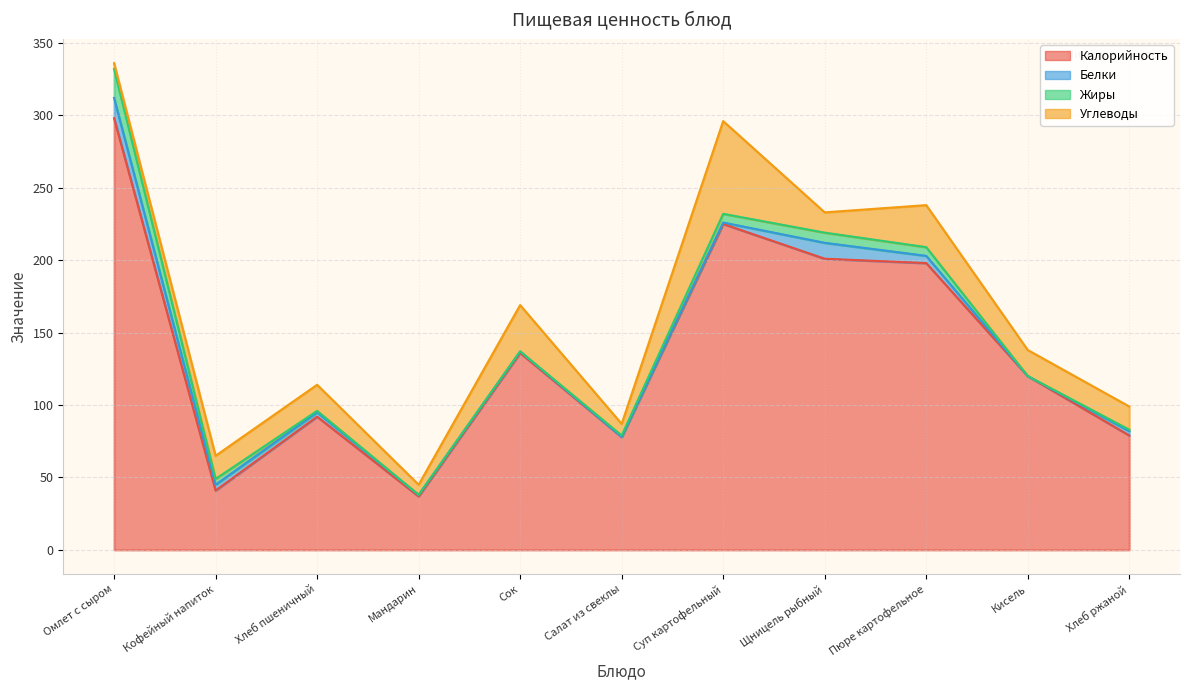

Which series has the widest spread of values?

Калорийность